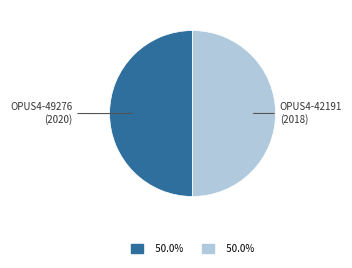

The OPUS4-49276 (2020) slice represents 44% of the pie. True or false?

False